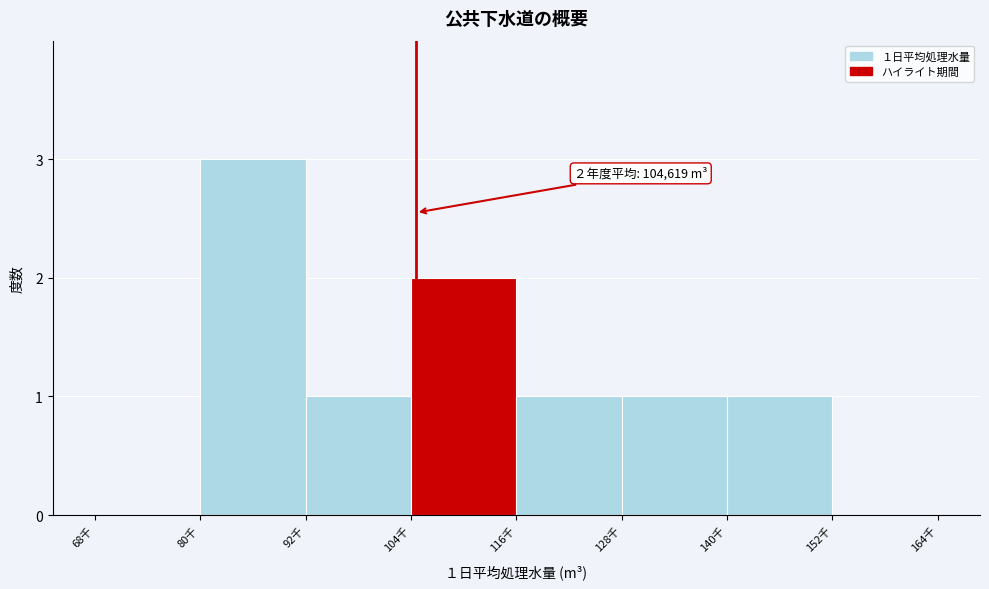

Reading left to right, extract all data points from this chart.

68千=0	80千=3	92千=1	104千=2	116千=1	128千=1	140千=1	152千=0